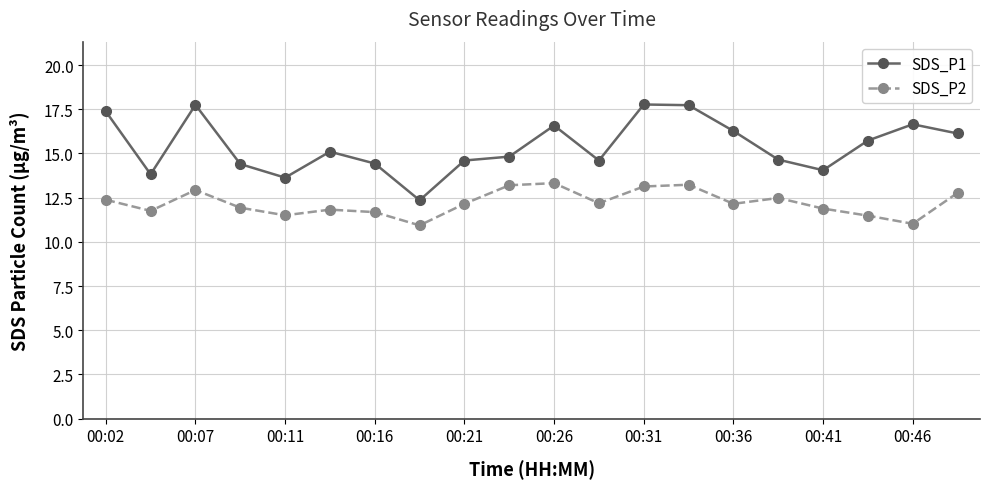

What is the value of the SDS_P2 point at the 5th from the left?

11.5